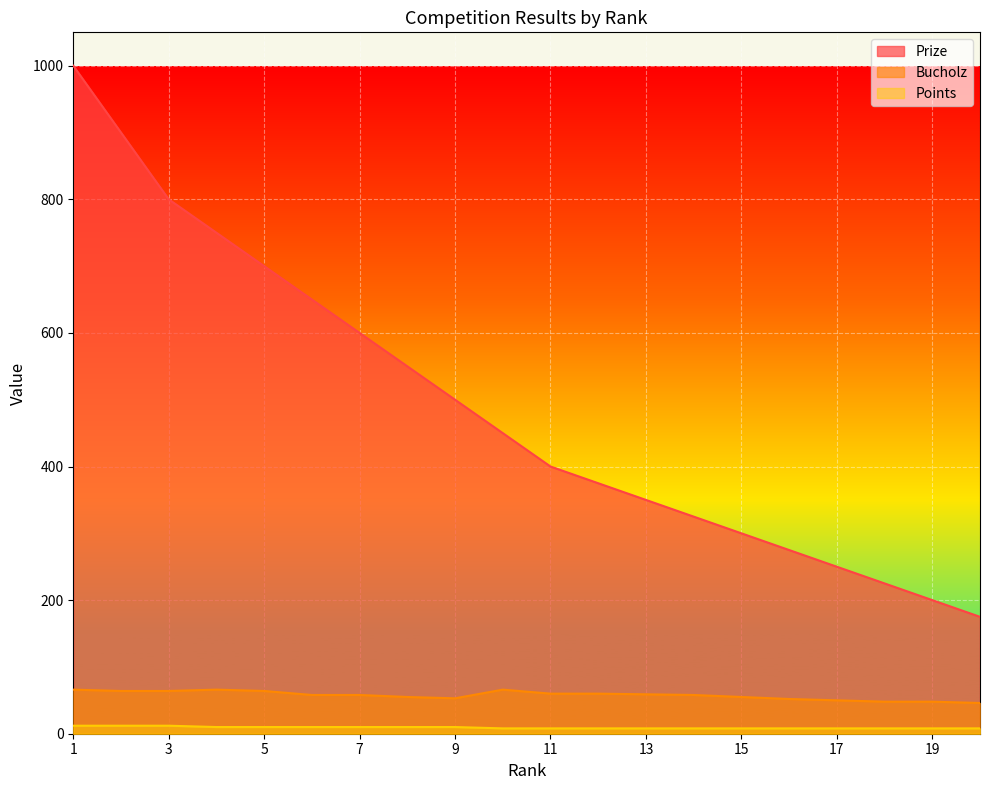

What is the value of the Bucholz point at the 9th from the left?

53